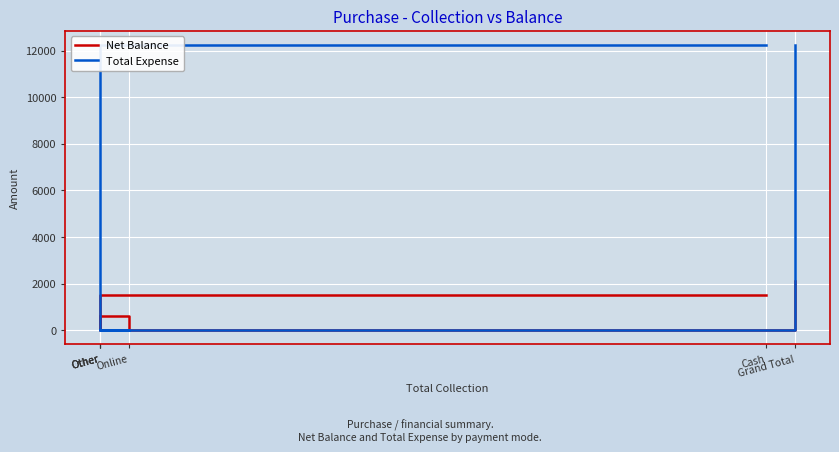

What is the sum of all Net Balance values?

4200